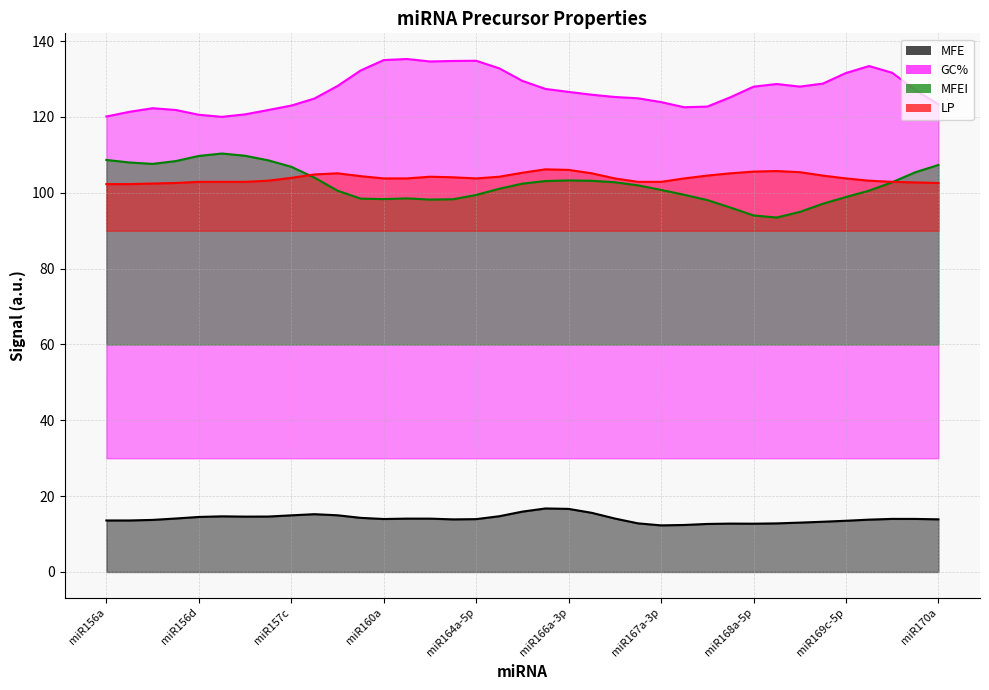

How many interior local valleys does the MFE series have?

4